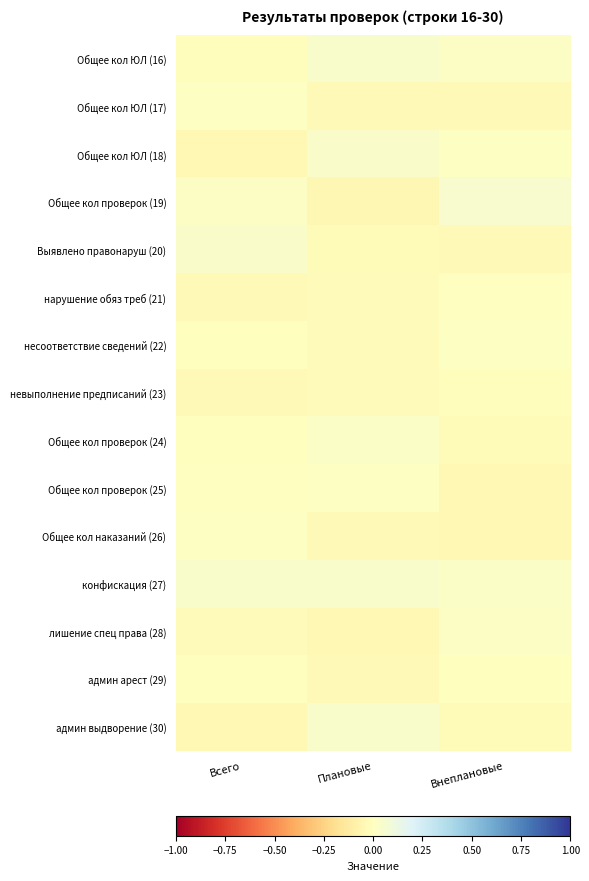

How many categories are shown in the chart?

3